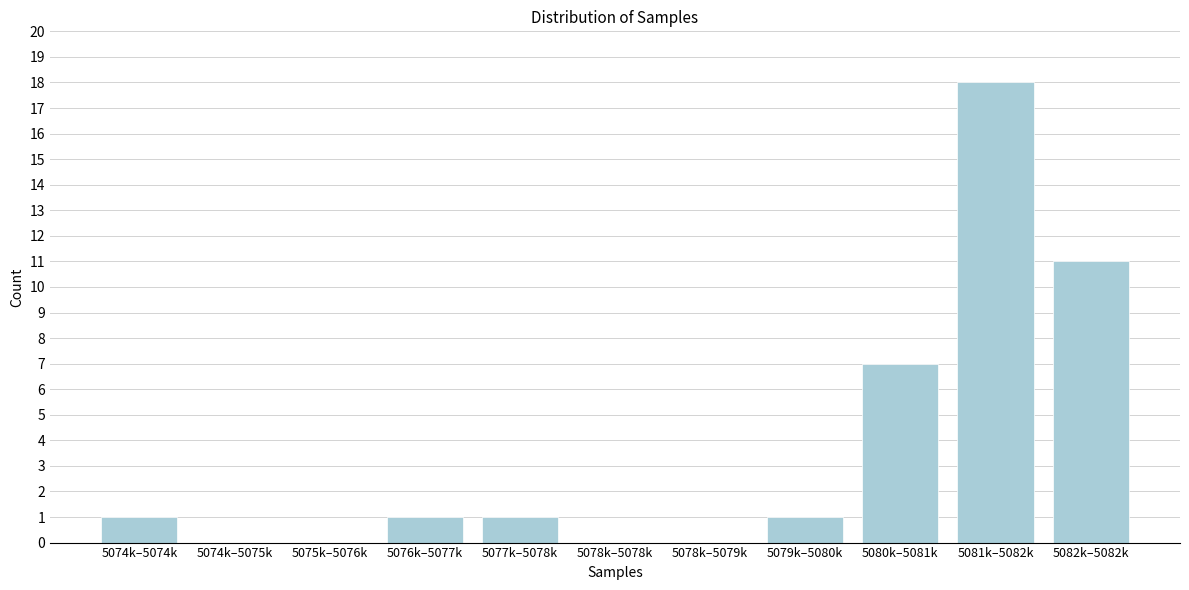

Reading left to right, what are all the values shown in this chart?

5074k–5074k=1	5074k–5075k=0	5075k–5076k=0	5076k–5077k=1	5077k–5078k=1	5078k–5078k=0	5078k–5079k=0	5079k–5080k=1	5080k–5081k=7	5081k–5082k=18	5082k–5082k=11